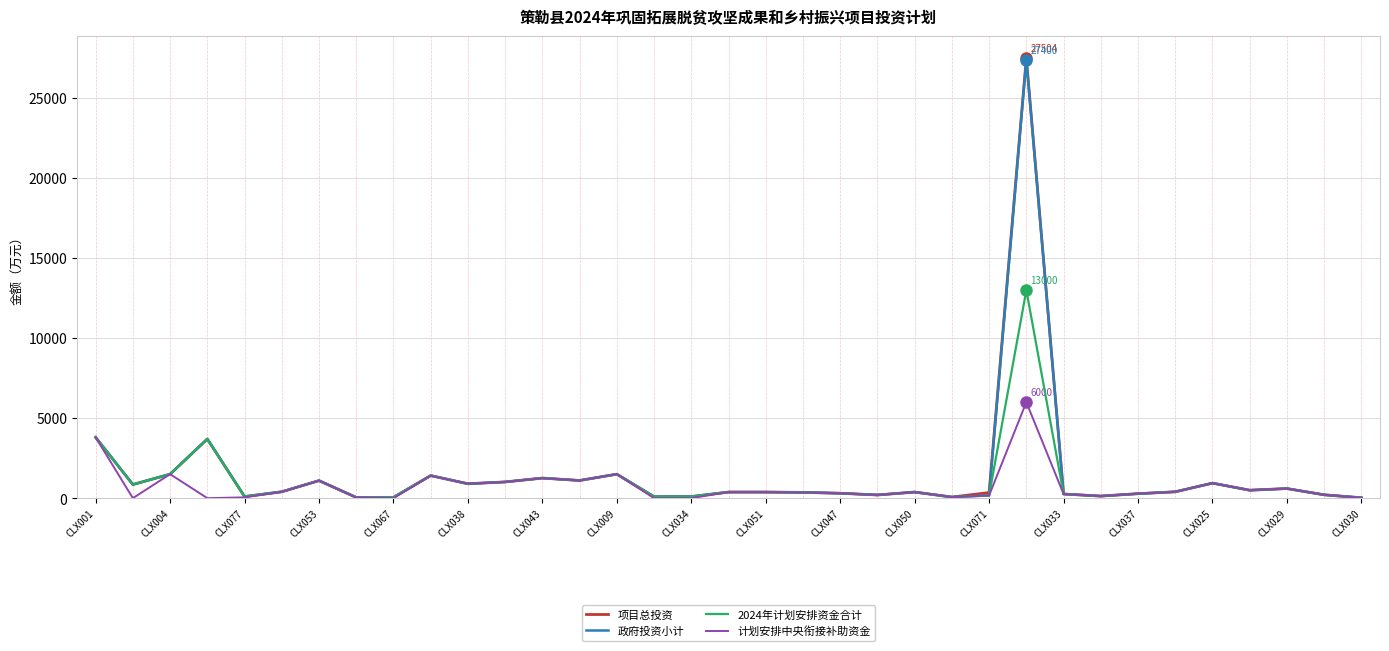

Which series has the largest range (max minus min)?

项目总投资